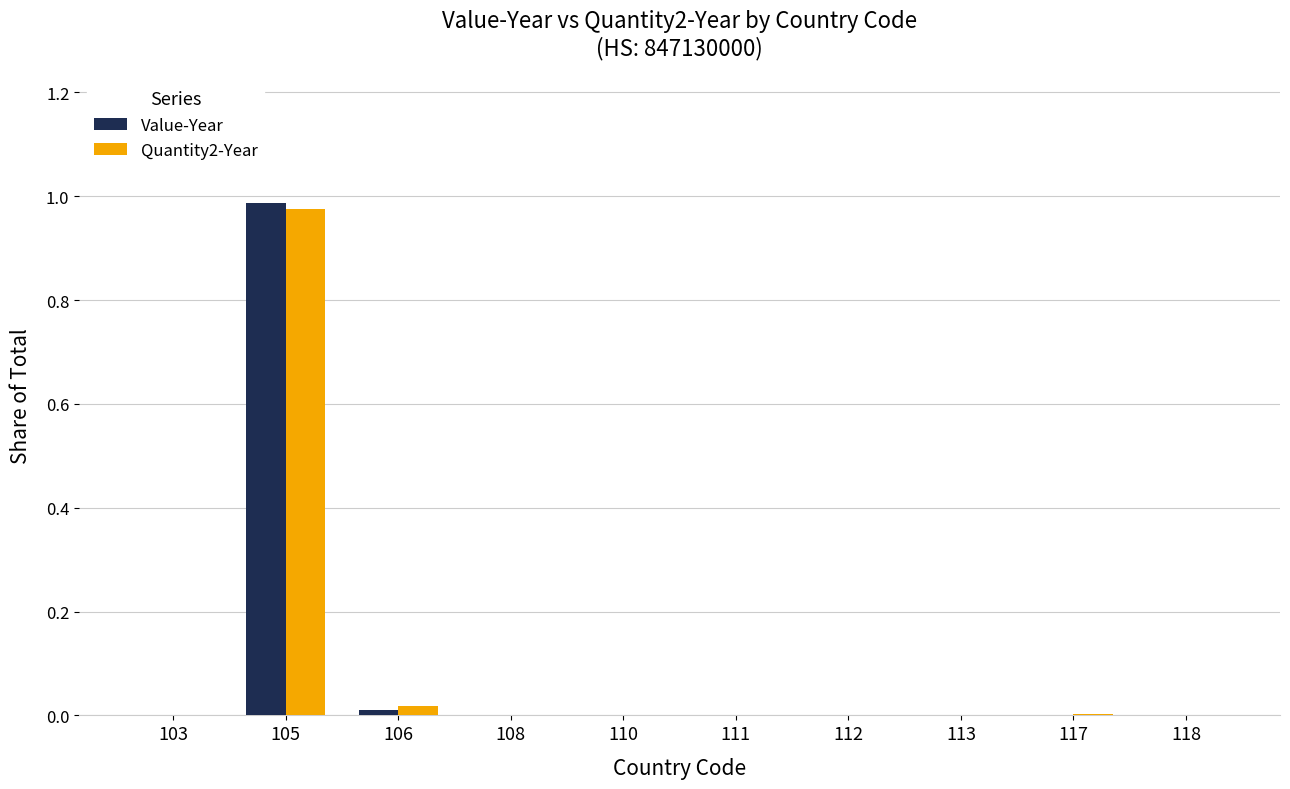

At which label does Quantity2-Year reach its peak?

105